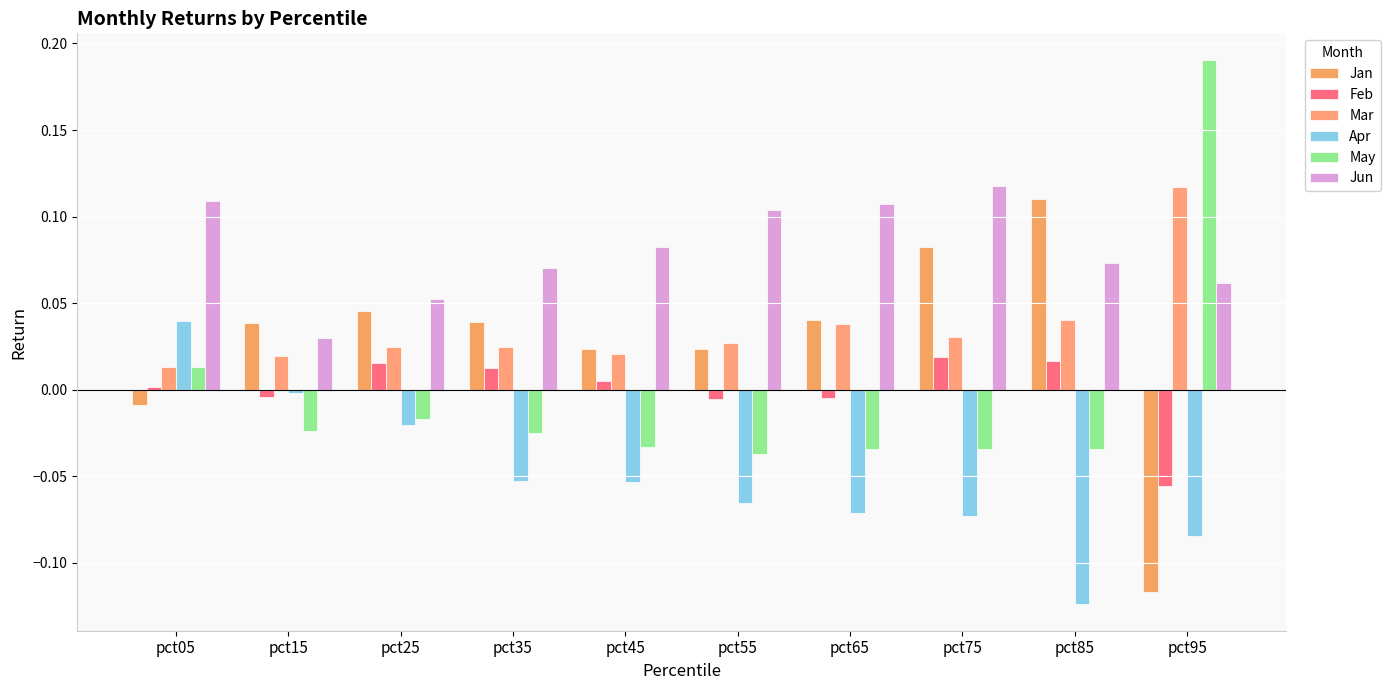

Are the bars grouped side by side (vs. stacked)?

Yes